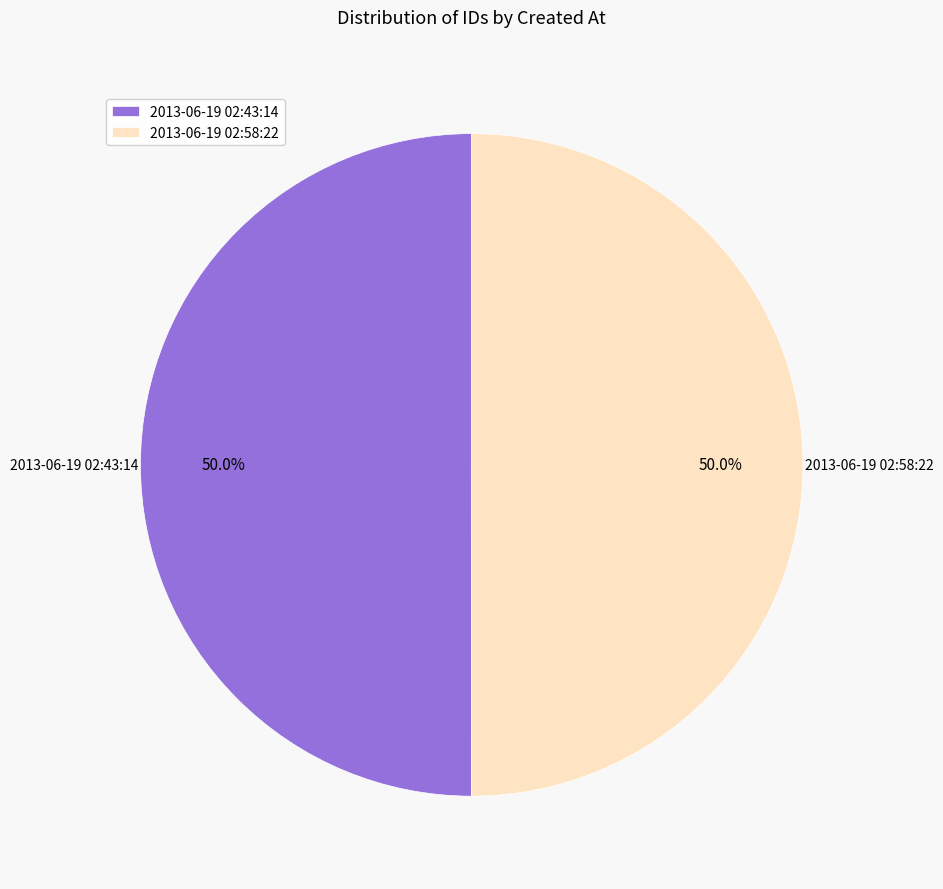

How many slices are in this pie chart?

2